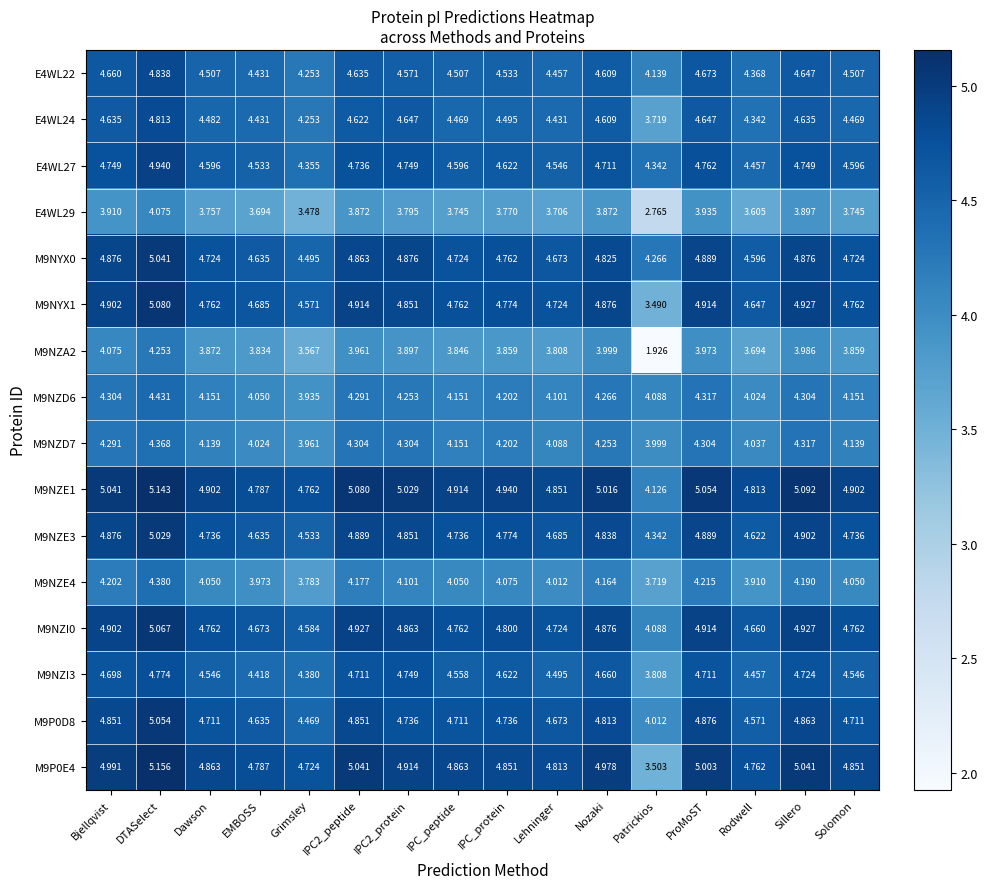

Which label corresponds to the largest value in the chart?

DTASelect